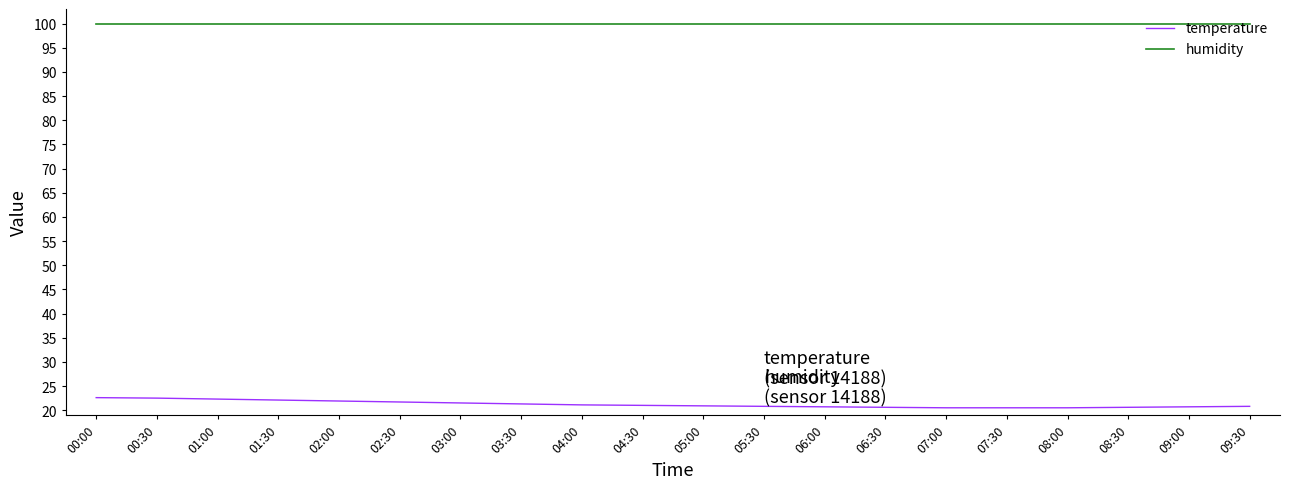

What is the maximum value shown in the chart?

99.9